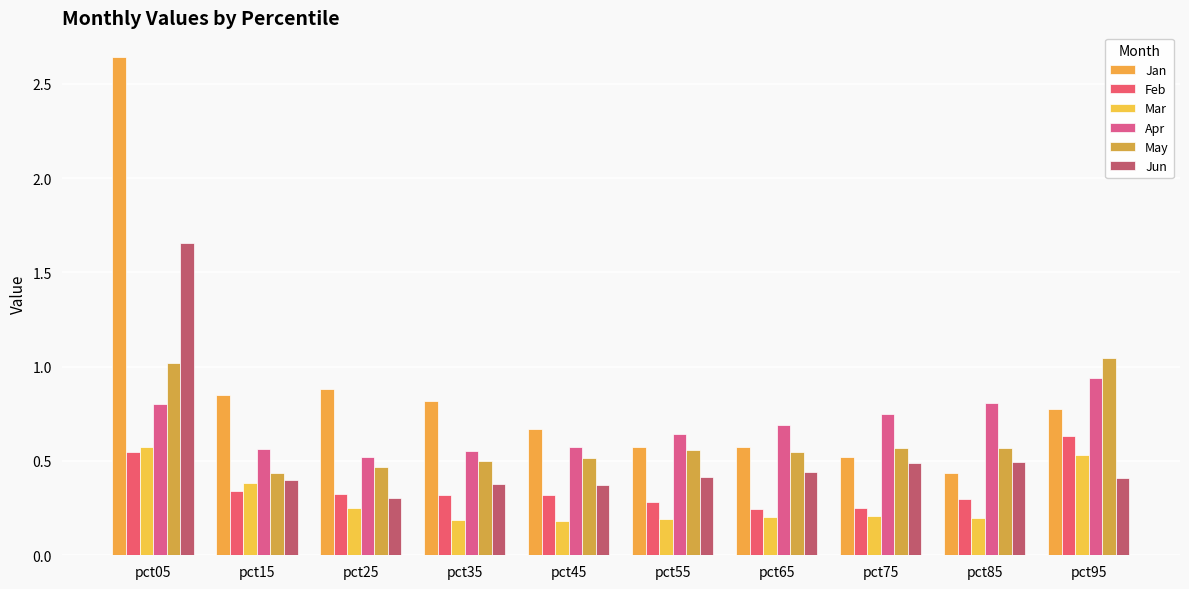

Reading left to right, what are all the values shown in this chart?

Jan: pct05=2.6	pct15=0.9	pct25=0.9	pct35=0.8	pct45=0.7	pct55=0.6	pct65=0.6	pct75=0.5	pct85=0.4	pct95=0.8
Feb: pct05=0.5	pct15=0.3	pct25=0.3	pct35=0.3	pct45=0.3	pct55=0.3	pct65=0.2	pct75=0.3	pct85=0.3	pct95=0.6
Mar: pct05=0.6	pct15=0.4	pct25=0.3	pct35=0.2	pct45=0.2	pct55=0.2	pct65=0.2	pct75=0.2	pct85=0.2	pct95=0.5
Apr: pct05=0.8	pct15=0.6	pct25=0.5	pct35=0.6	pct45=0.6	pct55=0.6	pct65=0.7	pct75=0.7	pct85=0.8	pct95=0.9
May: pct05=1.0	pct15=0.4	pct25=0.5	pct35=0.5	pct45=0.5	pct55=0.6	pct65=0.5	pct75=0.6	pct85=0.6	pct95=1.0
Jun: pct05=1.7	pct15=0.4	pct25=0.3	pct35=0.4	pct45=0.4	pct55=0.4	pct65=0.4	pct75=0.5	pct85=0.5	pct95=0.4